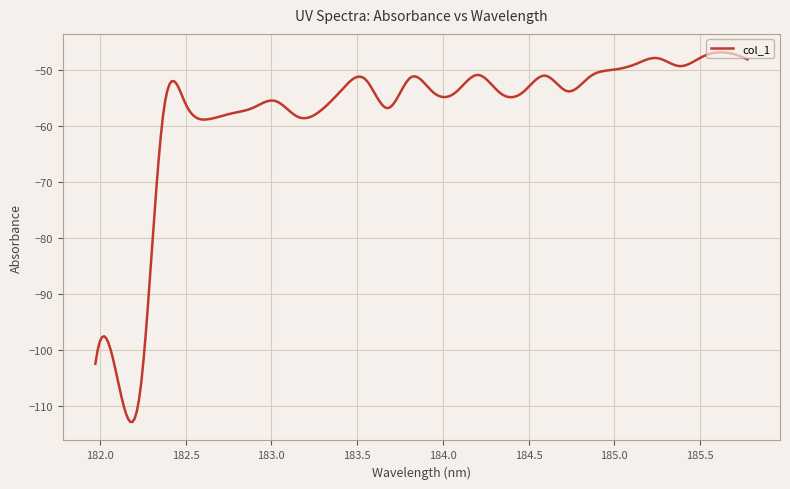

Is this an area chart (filled region under the line)?

No